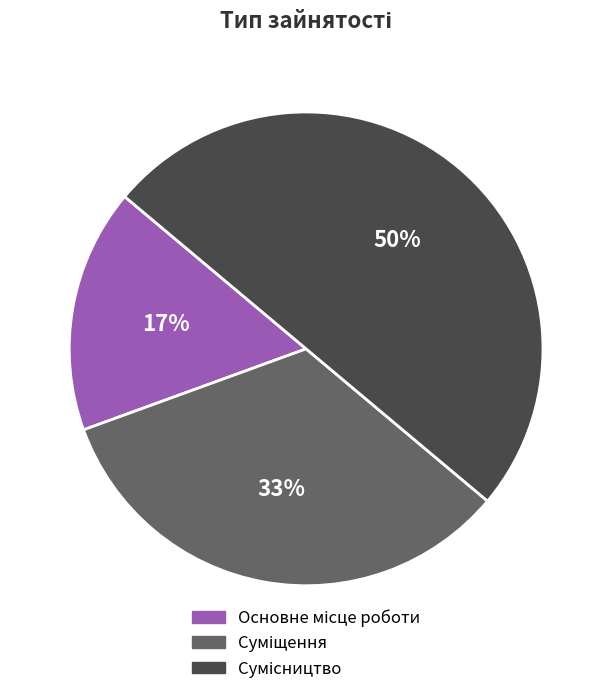

To the nearest percent, what is the difference between the largest and smallest slice percentages?

33%